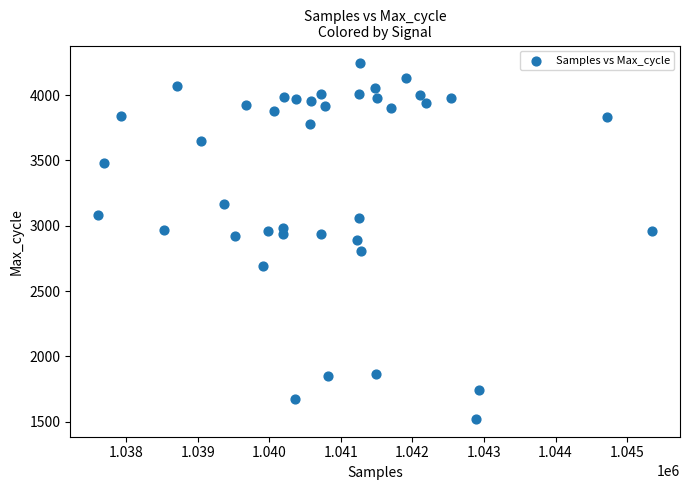

What is the range of Y values (max minus min)?

2722